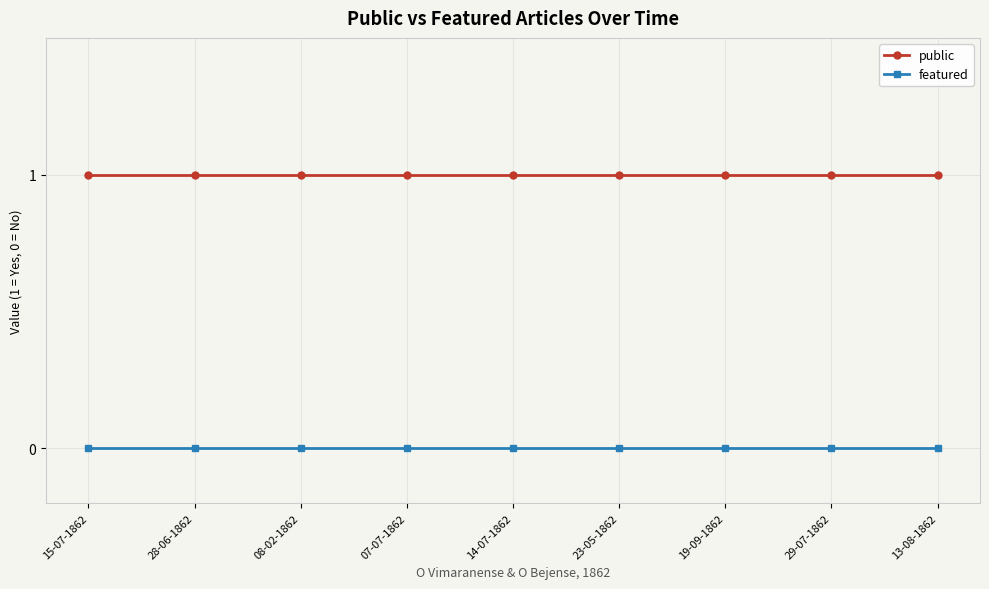

Reading left to right, list all the values displayed in this chart.

public: 1	1	1	1	1	1	1	1	1
featured: 0	0	0	0	0	0	0	0	0